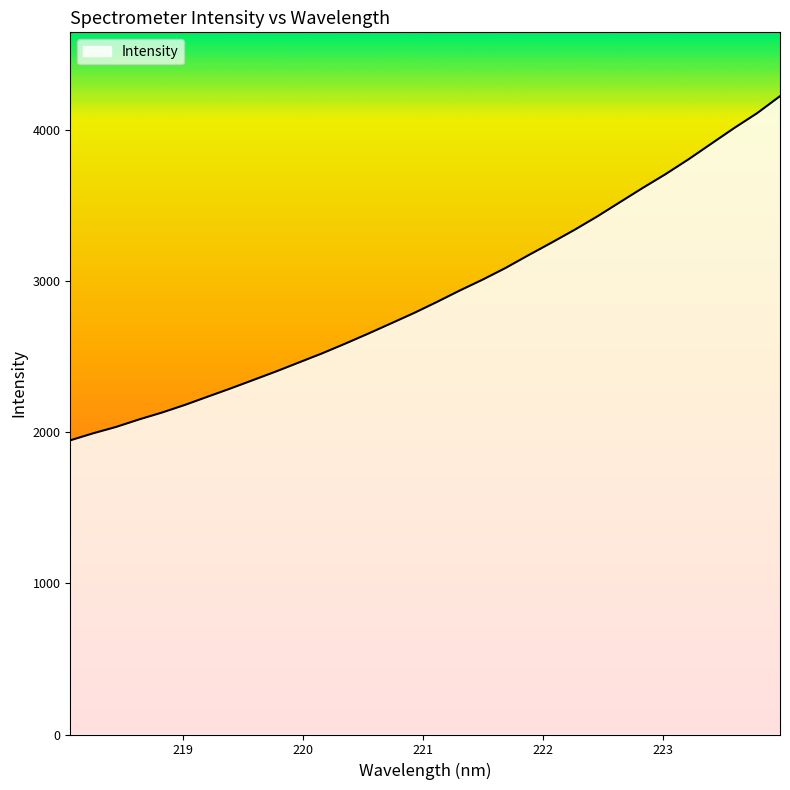

How many lines are shown in the chart?

1